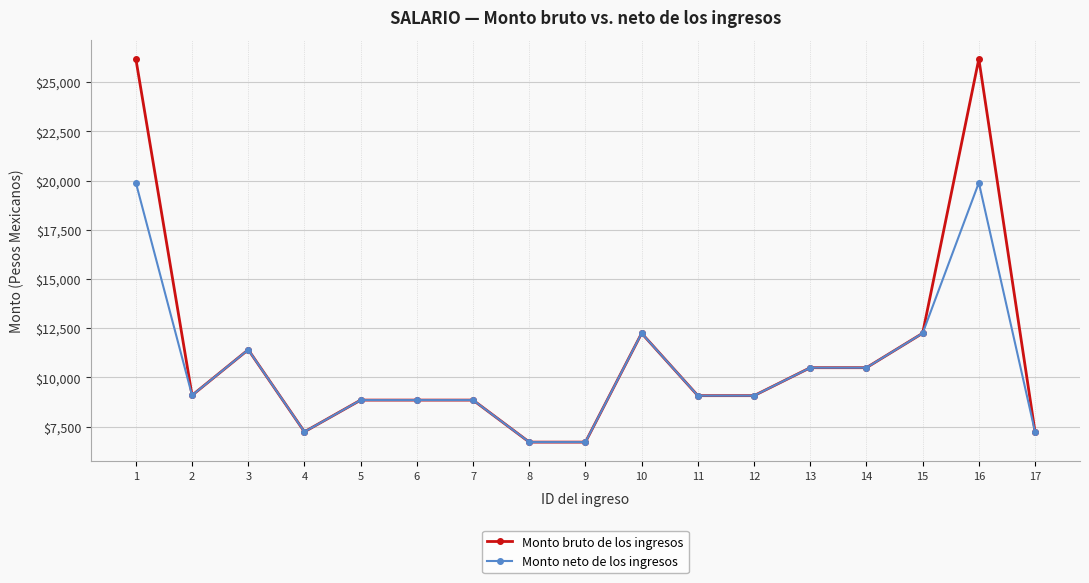

Which series has the widest spread of values?

Monto bruto de los ingresos